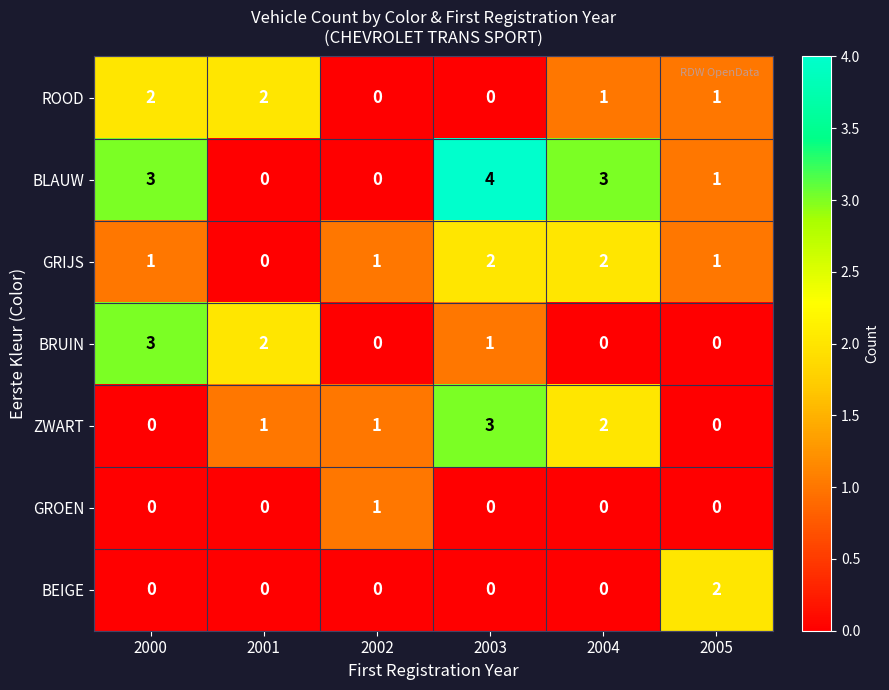

What is the difference between the highest and lowest values at 2000?

3